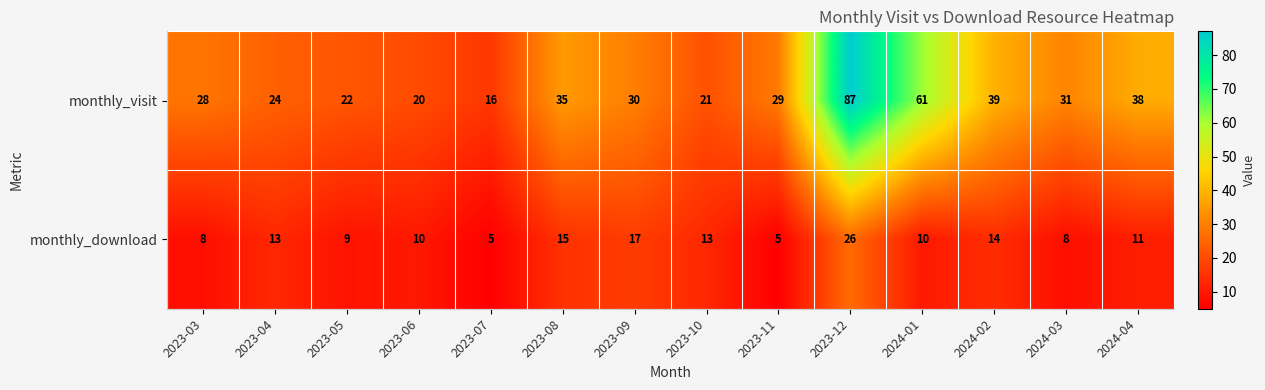

Reading right to left, list all the values displayed in this chart.

monthly_visit: 38	31	39	61	87	29	21	30	35	16	20	22	24	28
monthly_download: 11	8	14	10	26	5	13	17	15	5	10	9	13	8